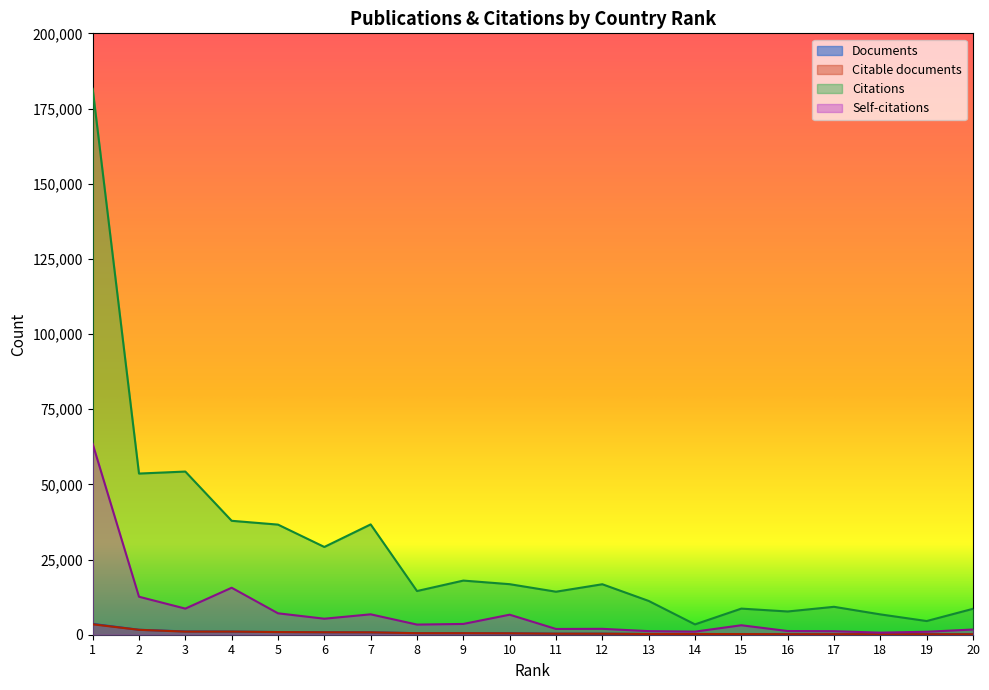

How many values in the Self-citations series exceed 3372?

9